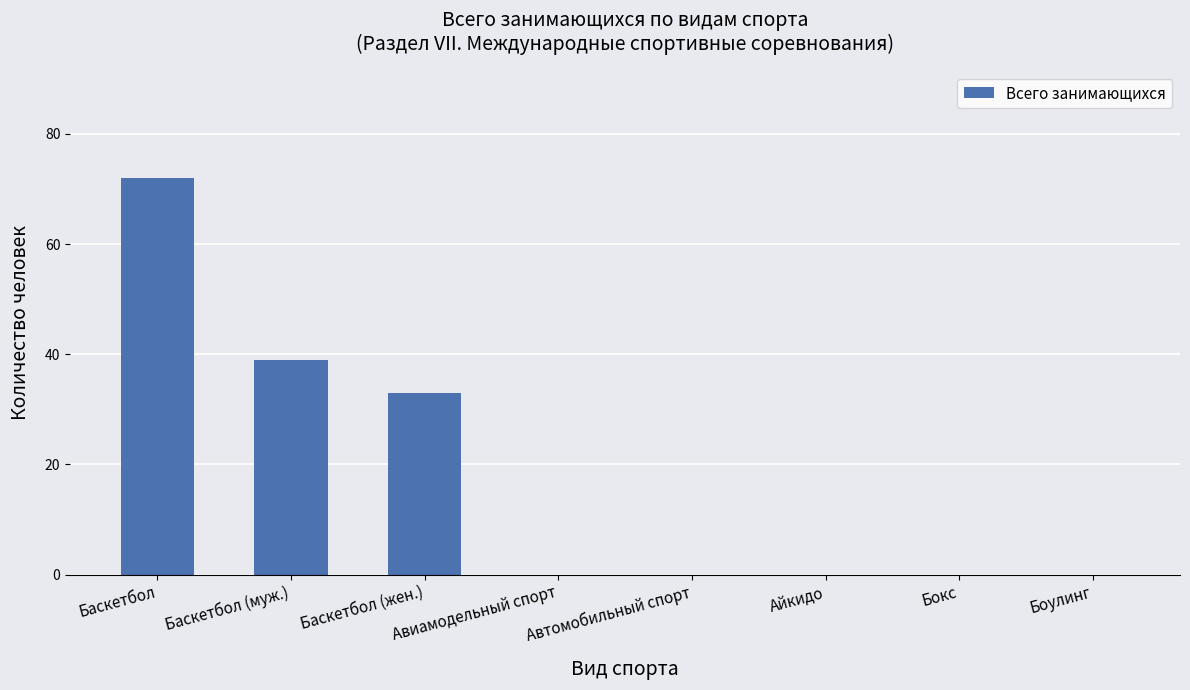

Are the bars horizontal?

No